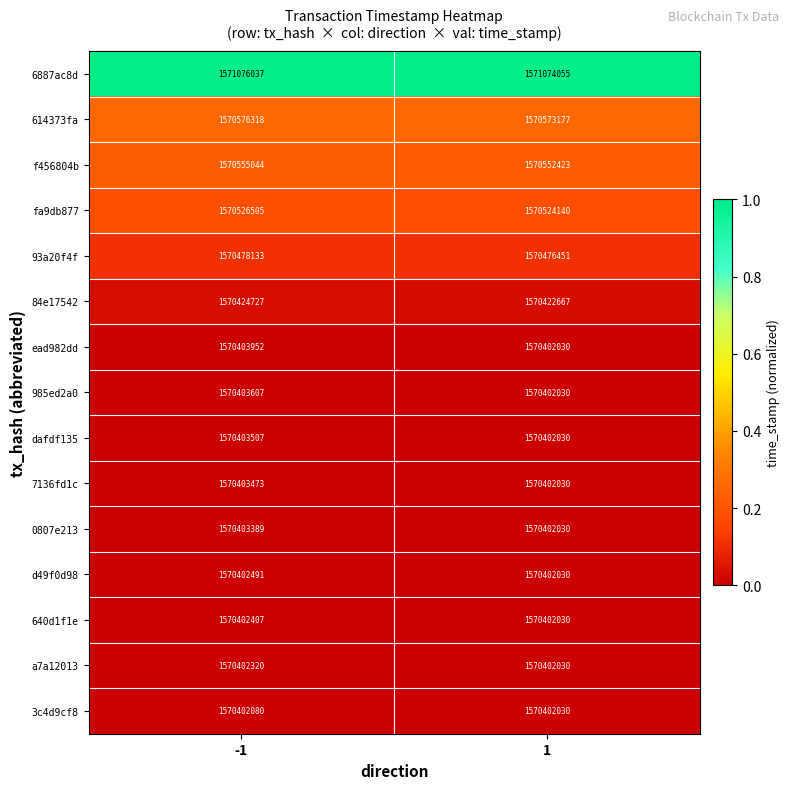

Is it true that f456804b equals 2530133241 at 1?

False